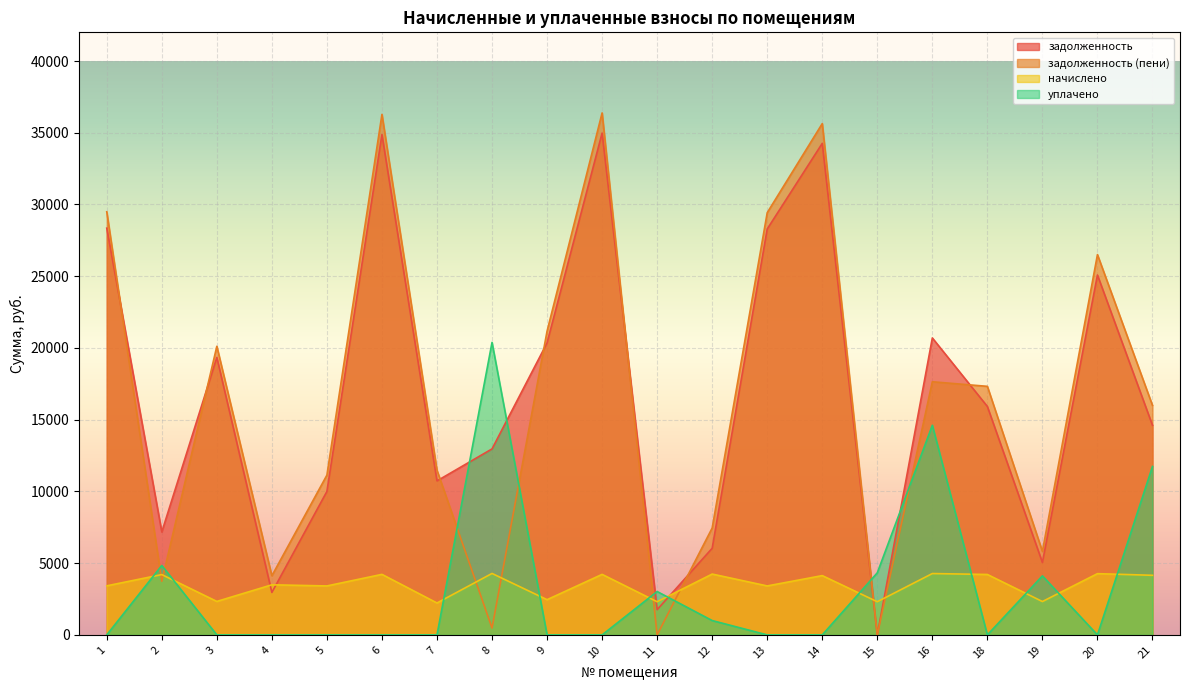

Where is задолженность nearest to the value 17488?

18